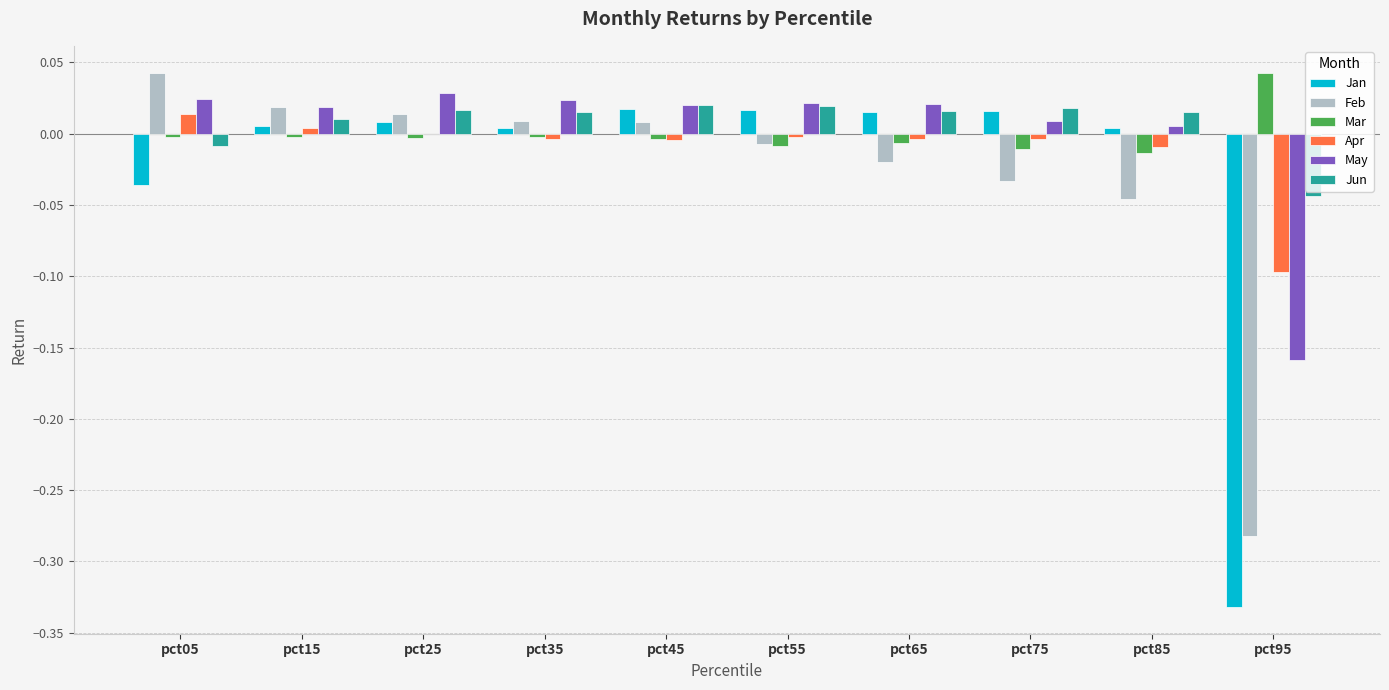

Is it true that May equals 0.0 at pct35?

True